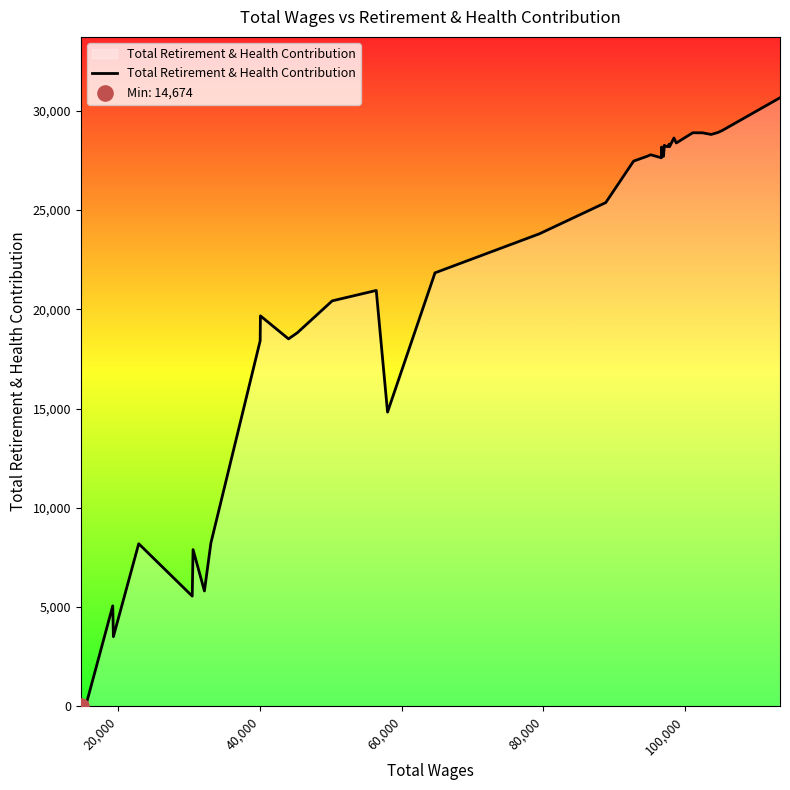

What is the greatest value displayed?

30653